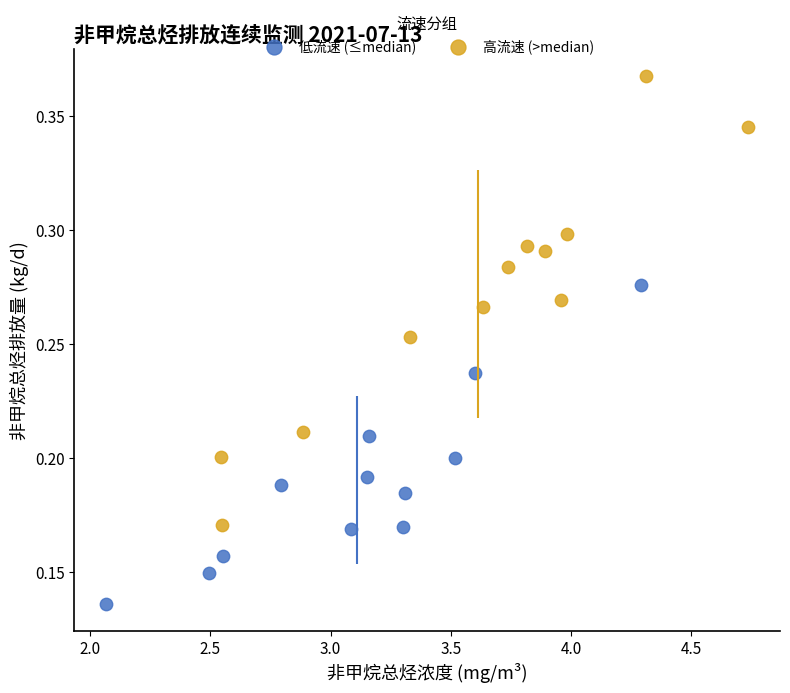

Which series contains the highest Y value?

高流速 (>median)